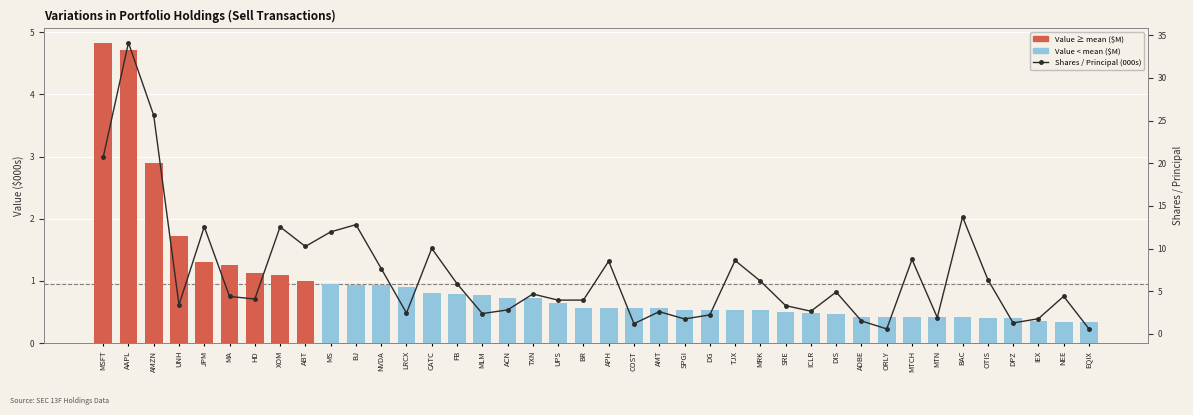

Which has a higher value, NEE or HD?

HD